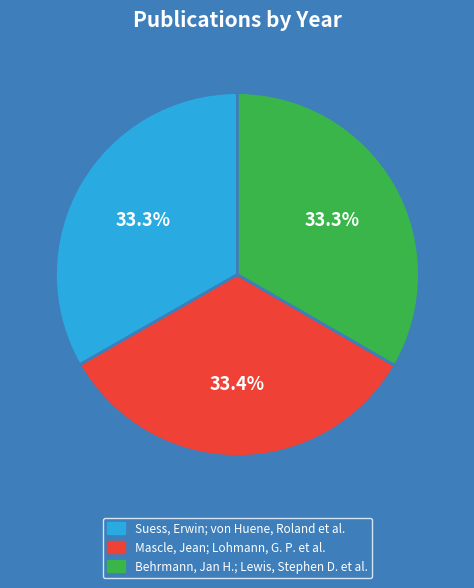

To the nearest percent, what portion does Suess, Erwin; von Huene, Roland et al. represent?

33%